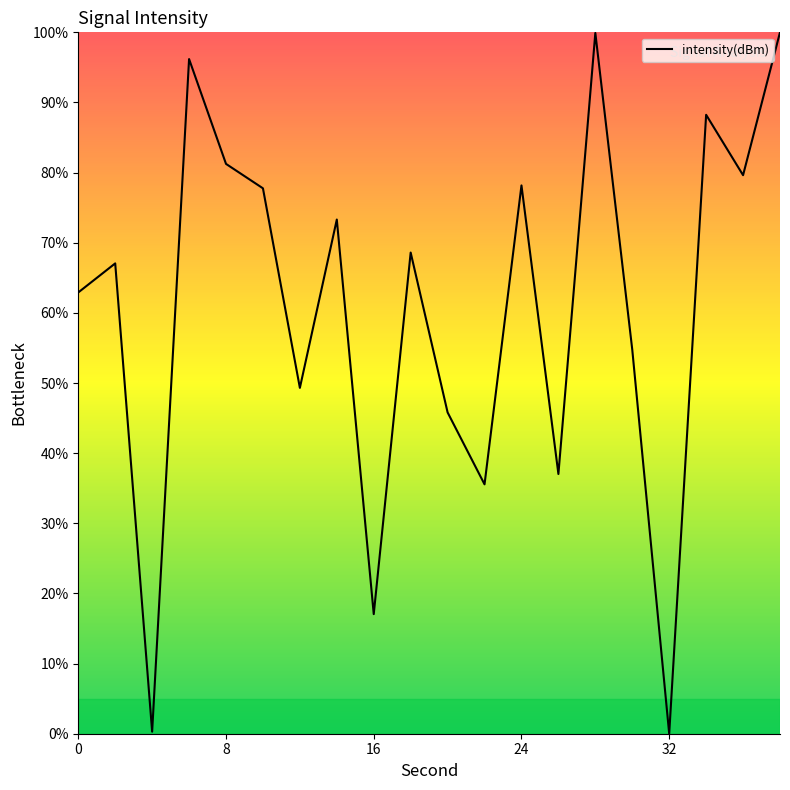

What is the maximum value shown in the chart?

100.0